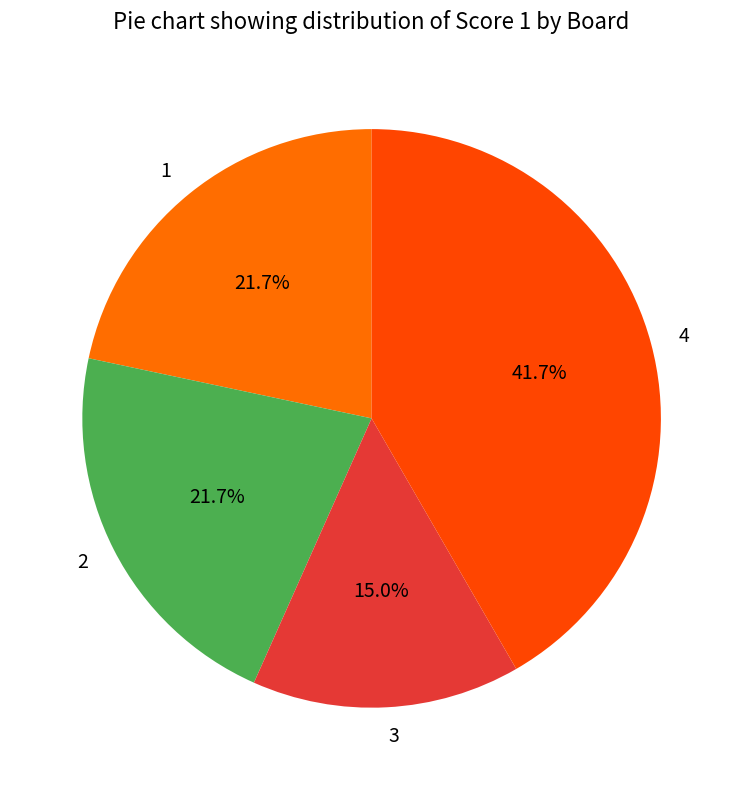

The 3 slice represents 15% of the pie. True or false?

True